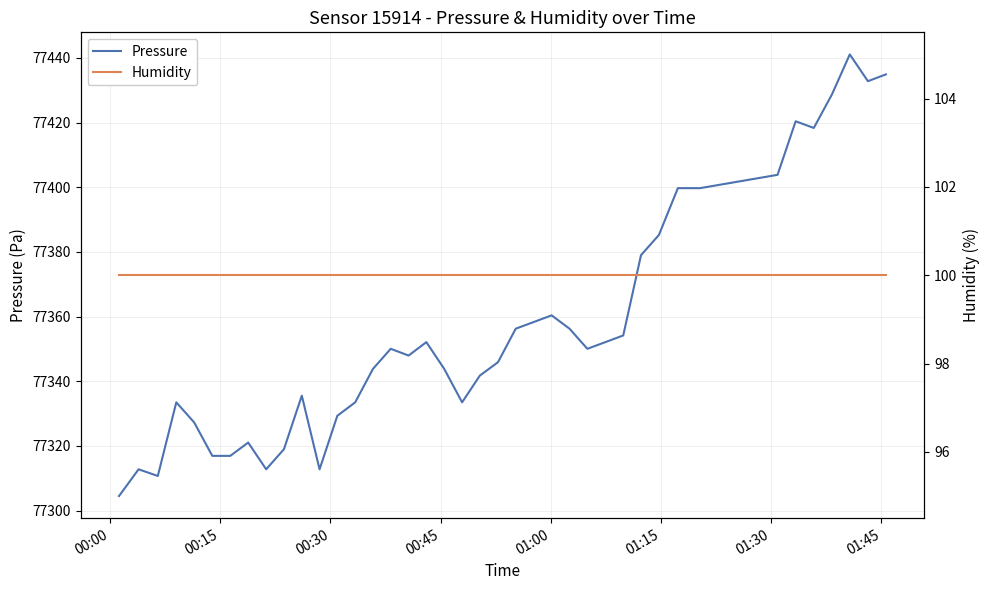

True or false: Pressure and Humidity cross at least once.

False